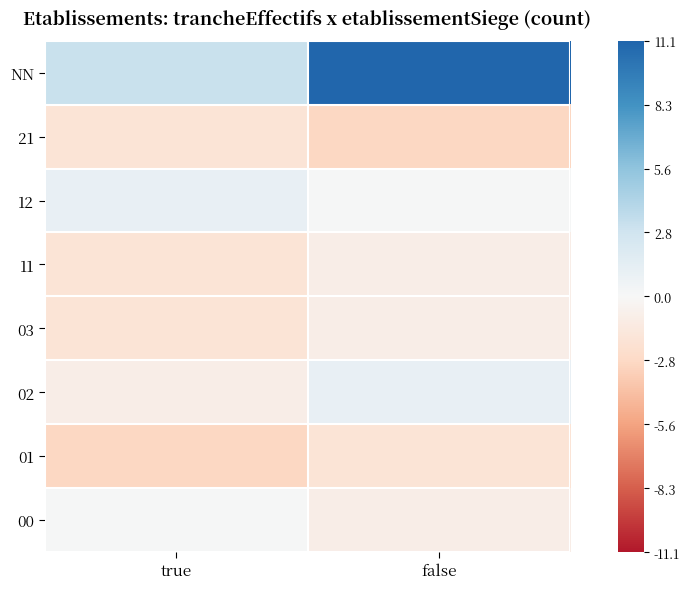

Reading left to right, list all the values displayed in this chart.

00: true=0.1	false=-0.9
01: true=-2.9	false=-1.9
02: true=-0.9	false=1.1
03: true=-1.9	false=-0.9
11: true=-1.9	false=-0.9
12: true=1.1	false=0.1
21: true=-1.9	false=-2.9
NN: true=3.1	false=11.1